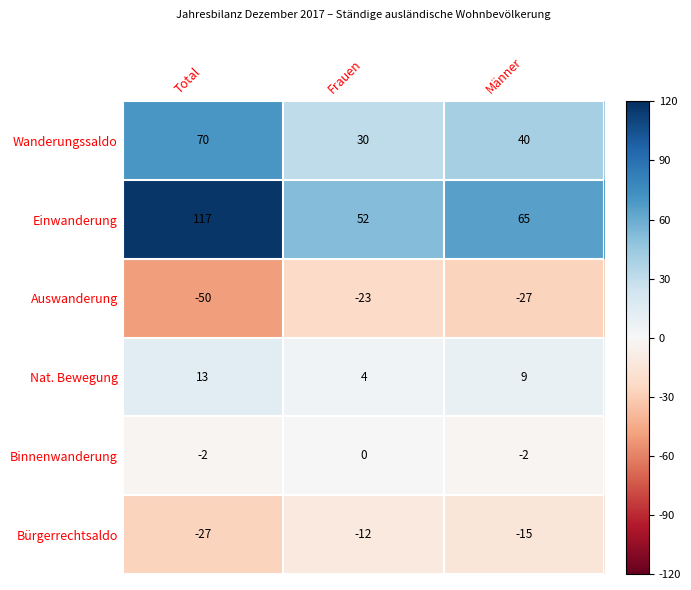

What is the approximate value of Einwanderung at Total, to the nearest 5?

115